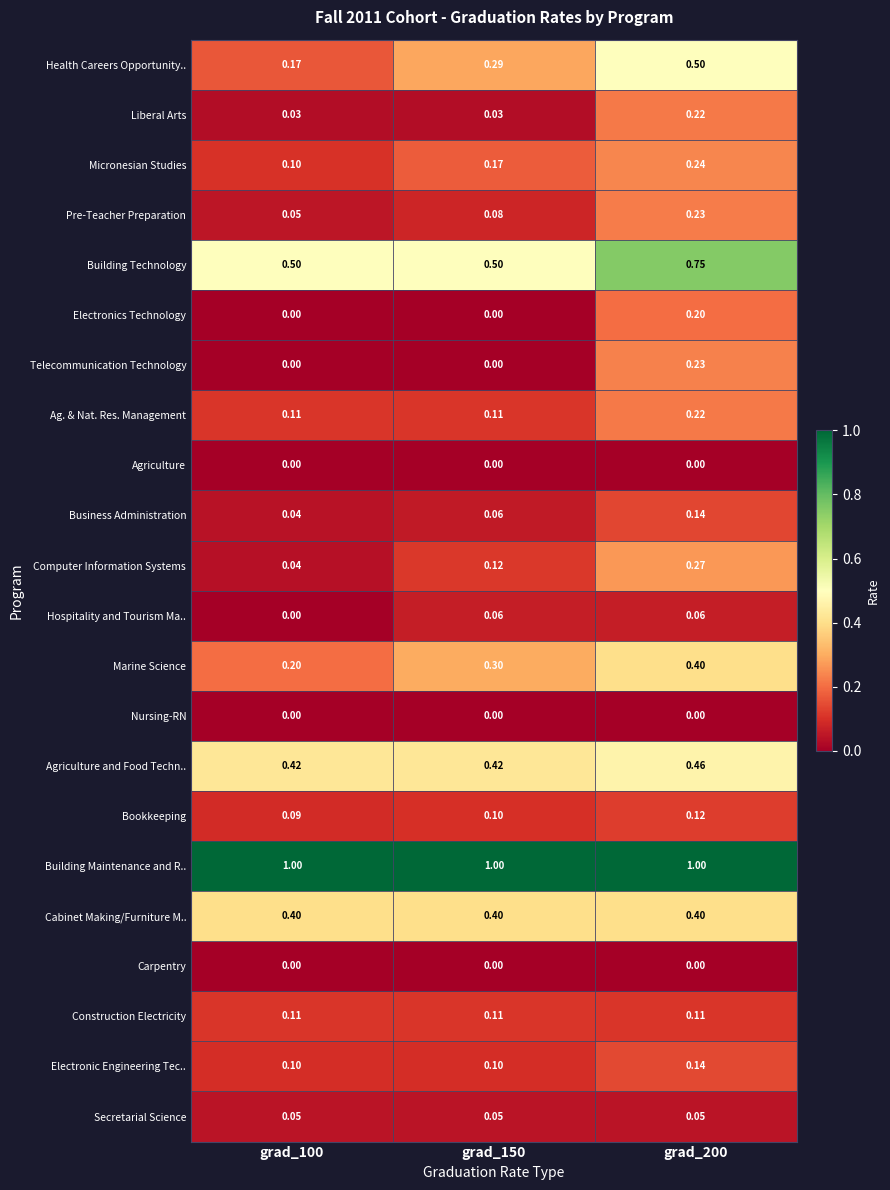

At which category is the sum across all series the highest?

grad_200